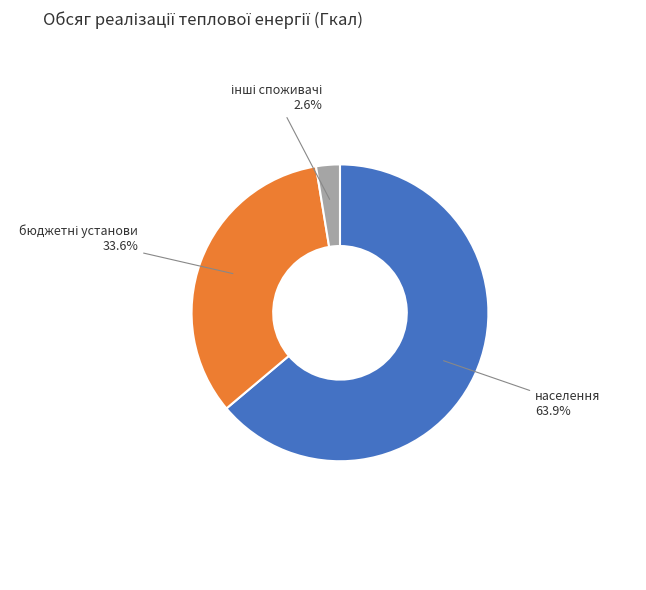

To the nearest percent, what is the average slice percentage?

33%